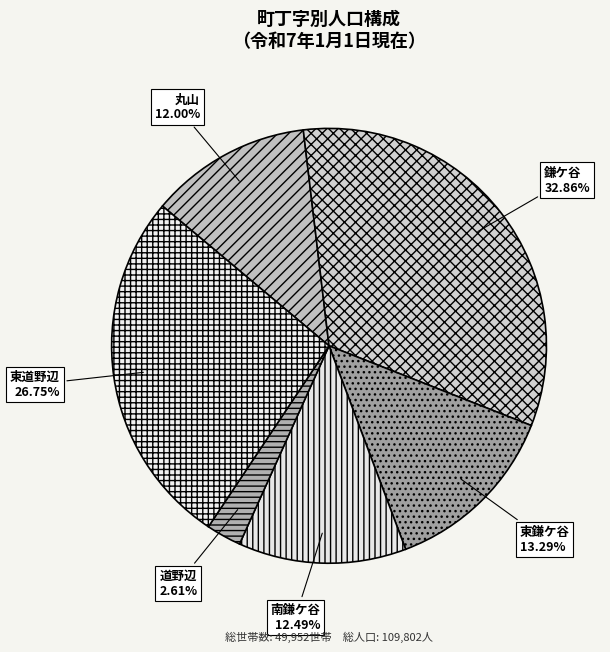

Count the number of slices in the pie.

6